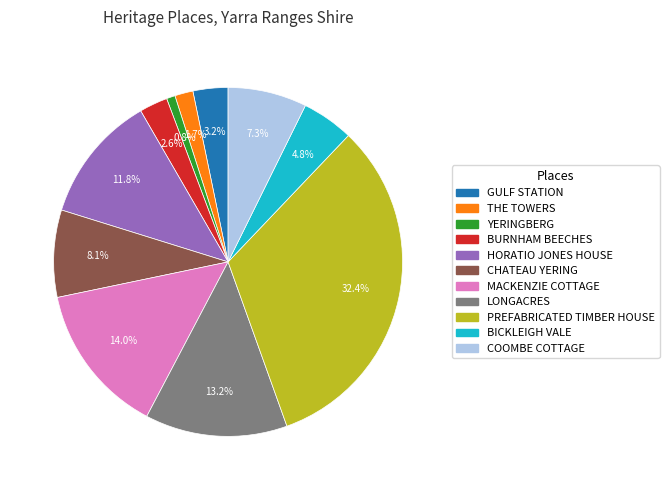

To the nearest percent, what percentage of the pie is BICKLEIGH VALE?

5%